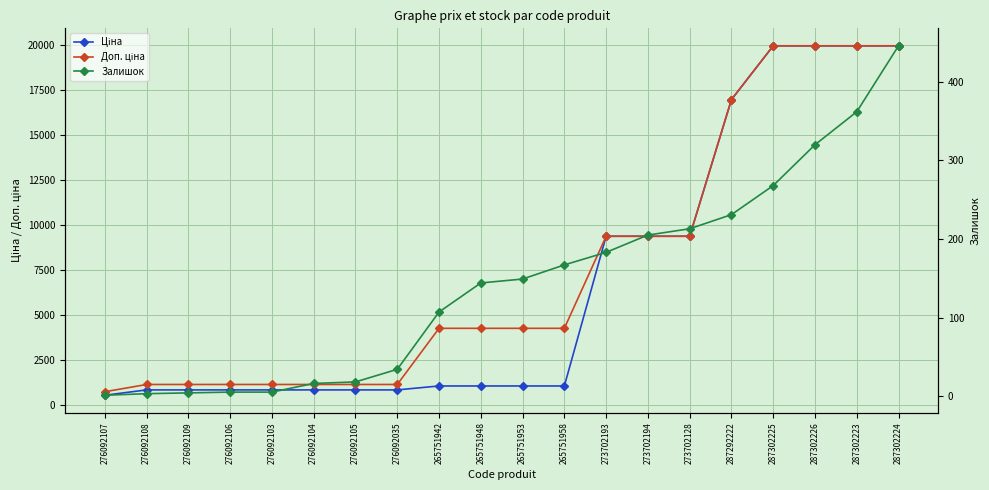

True or false: Доп. ціна has a value of 755.9 at 276092035.

False